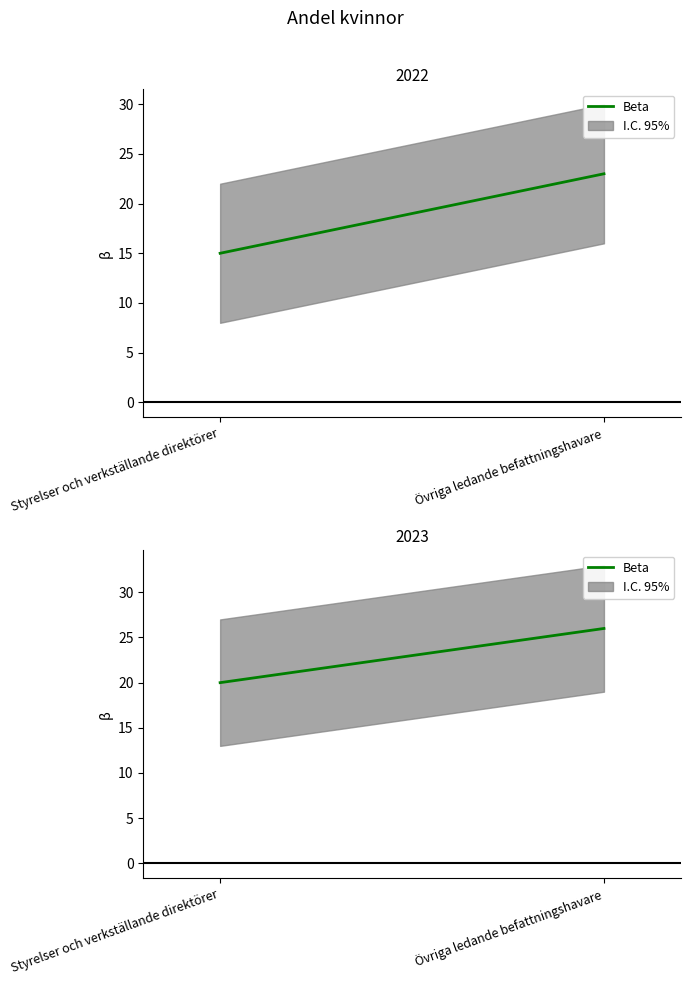

What is the change in value from Styrelser och verkställande direktörer to Övriga ledande befattningshavare?

+6